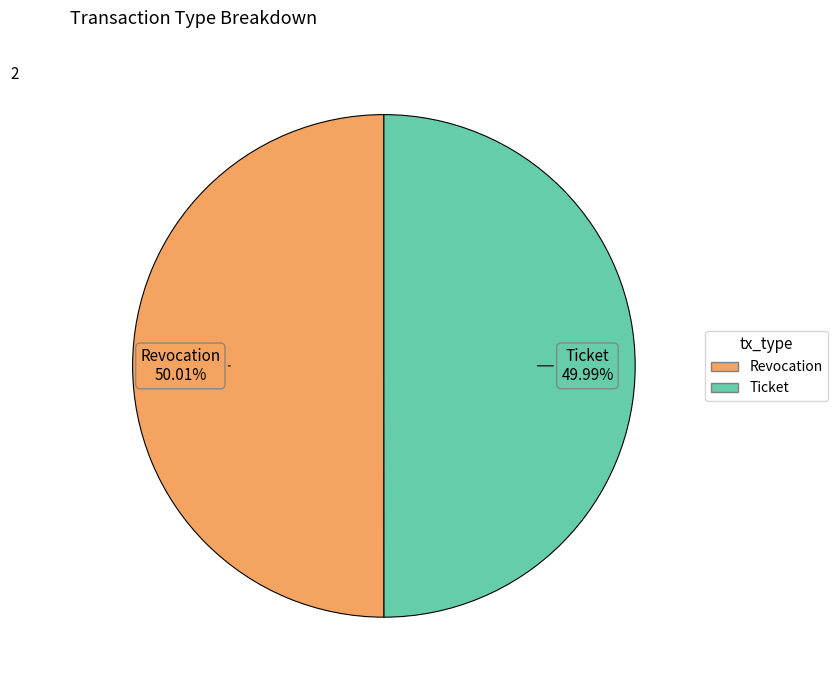

What is the ratio of the value at Revocation to the value at Ticket?

1.0